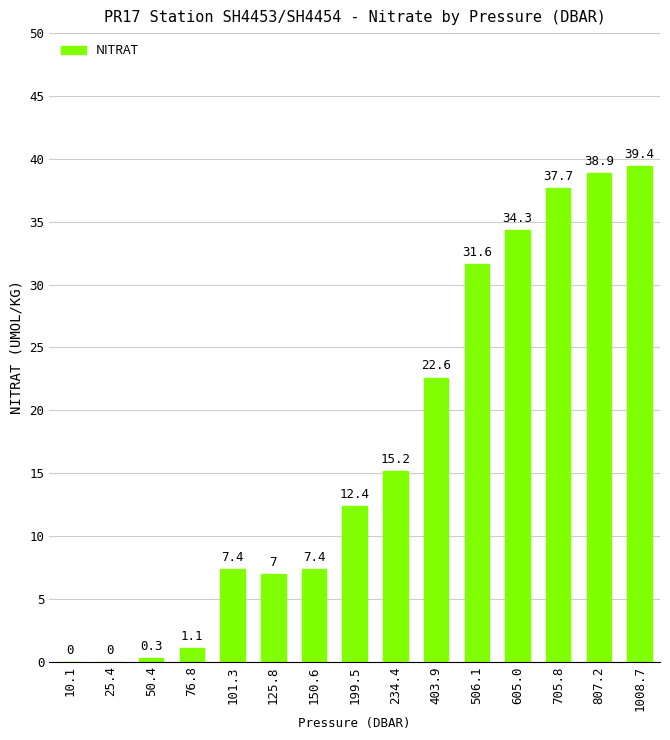

What is the greatest value displayed?

39.4